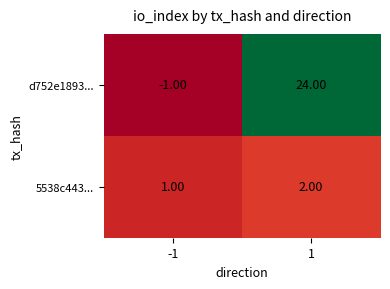

What is the maximum value shown in the chart?

24